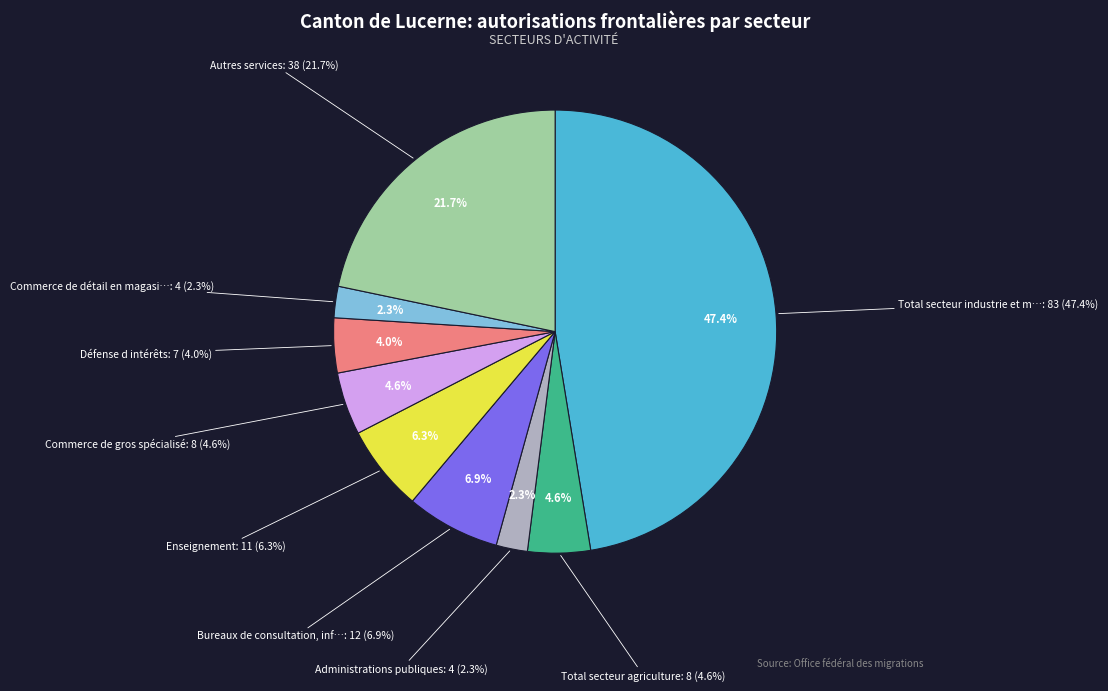

To the nearest percent, what is the difference between the Bureaux de consultation, informatique and Administrations publiques slice percentages?

5%